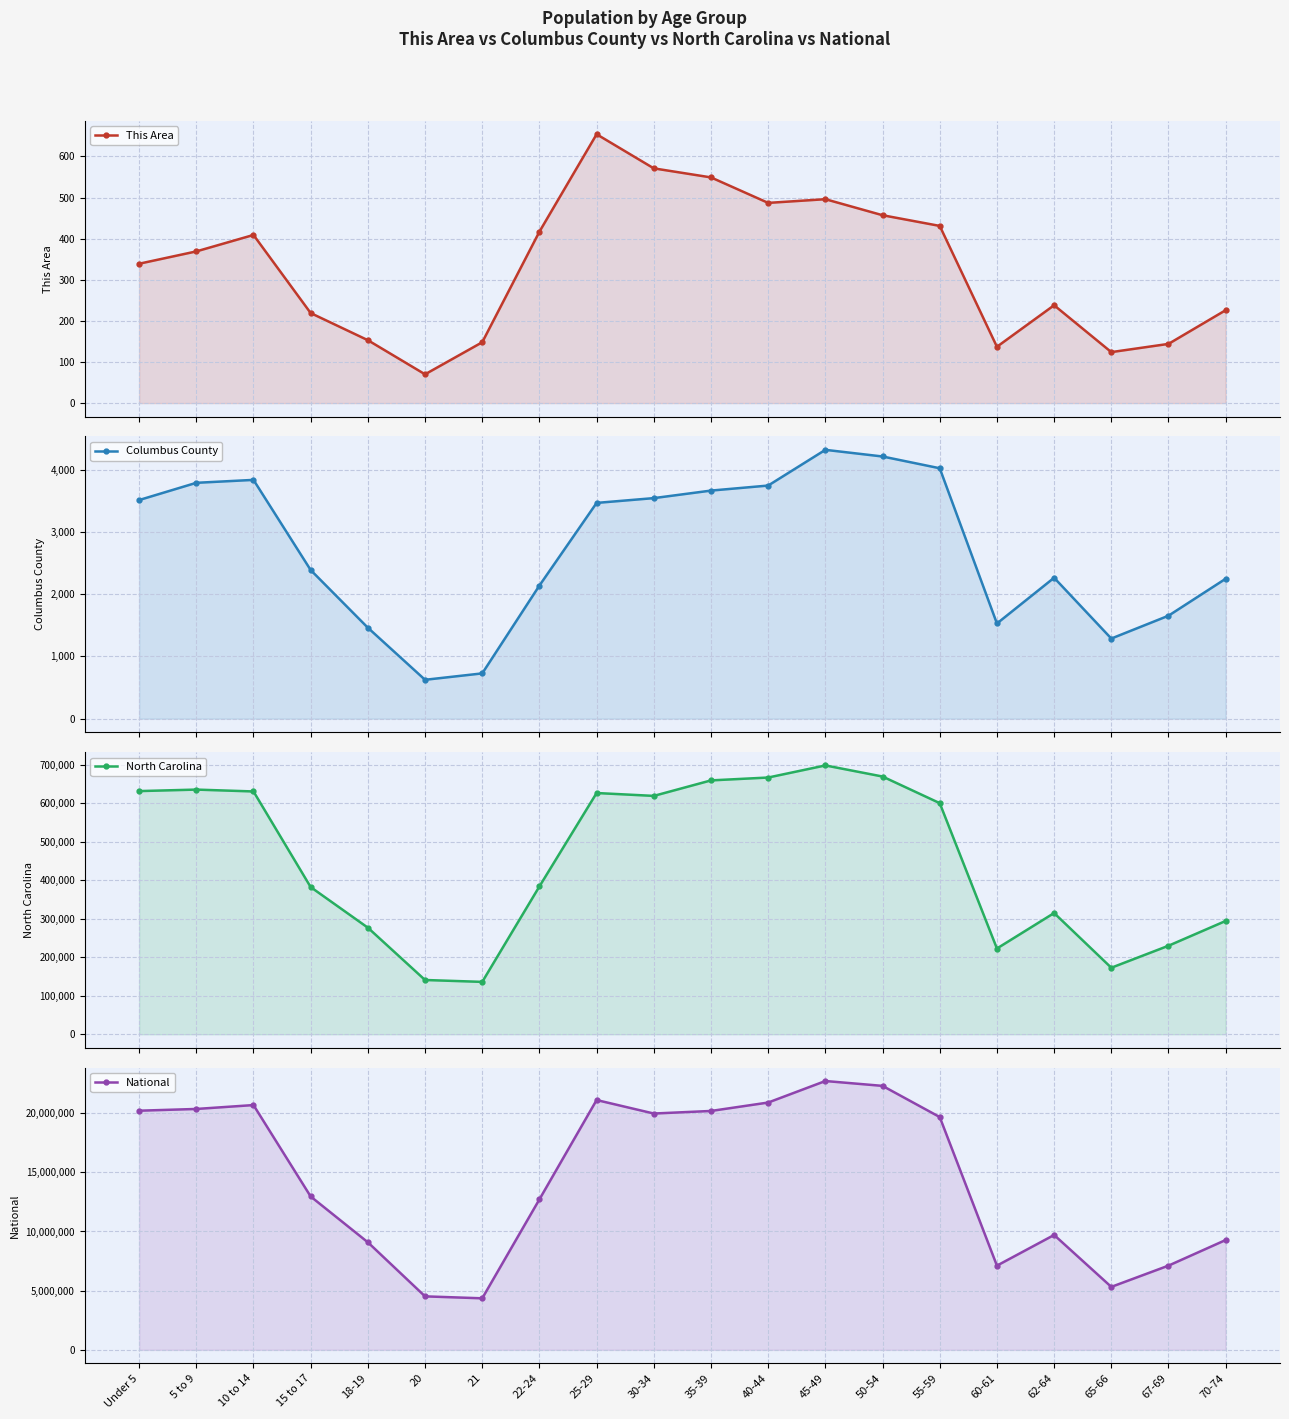

Rank the series by their maximum value, from highest to lowest.

National, North Carolina, Columbus County, This Area